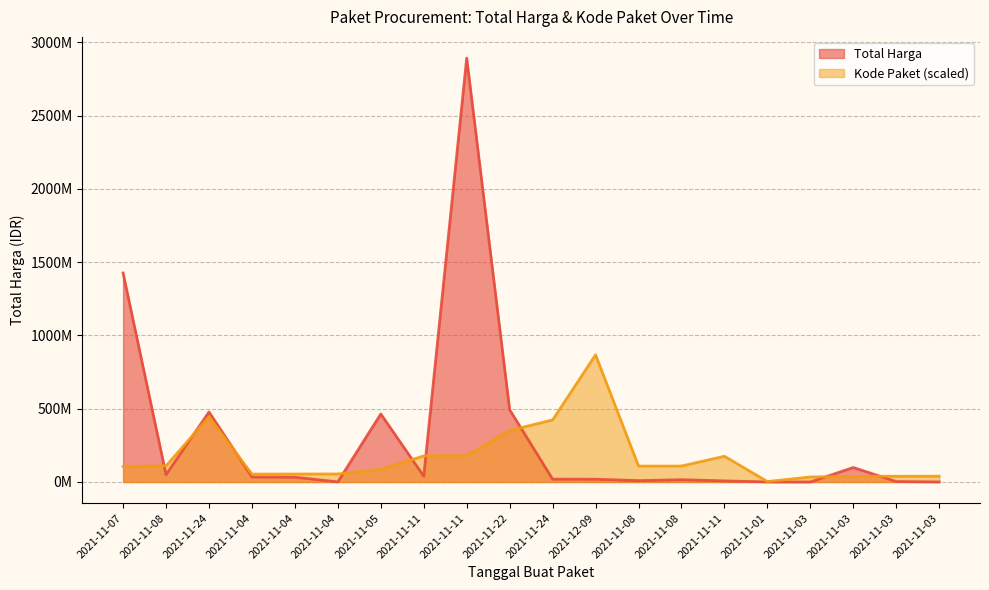

The value of Kode Paket at 2021-12-09 is 867636600.0. True or false?

True